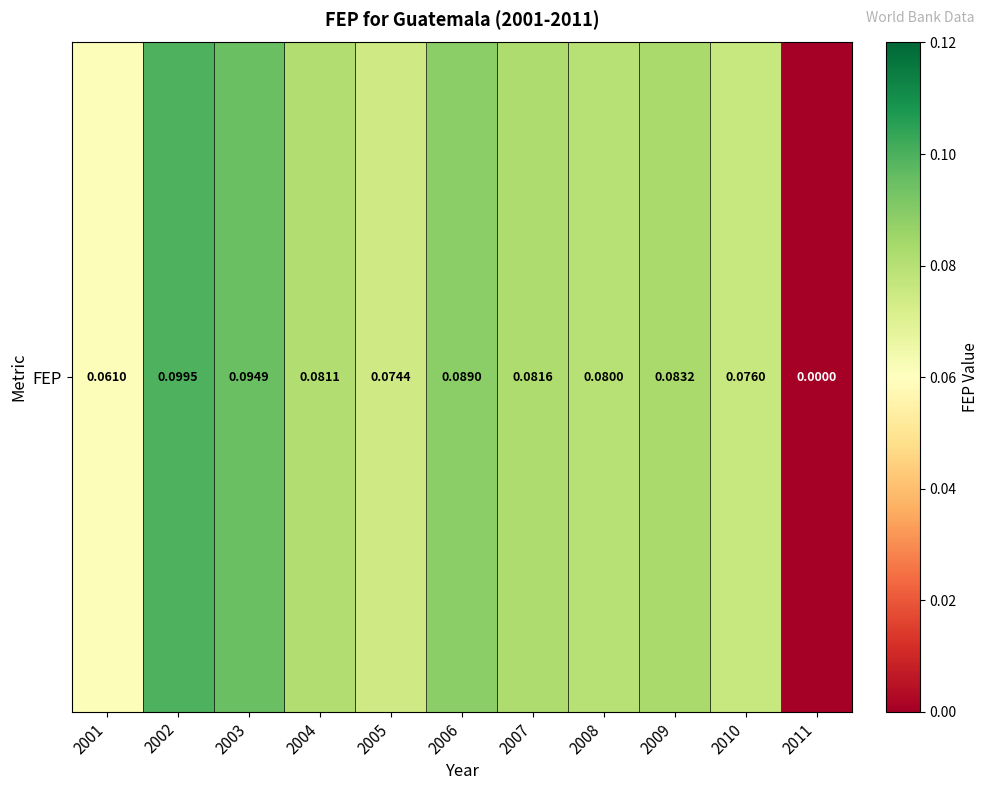

List the labels in order of value, largest first.

2002, 2003, 2006, 2009, 2007, 2004, 2008, 2010, 2005, 2001, 2011